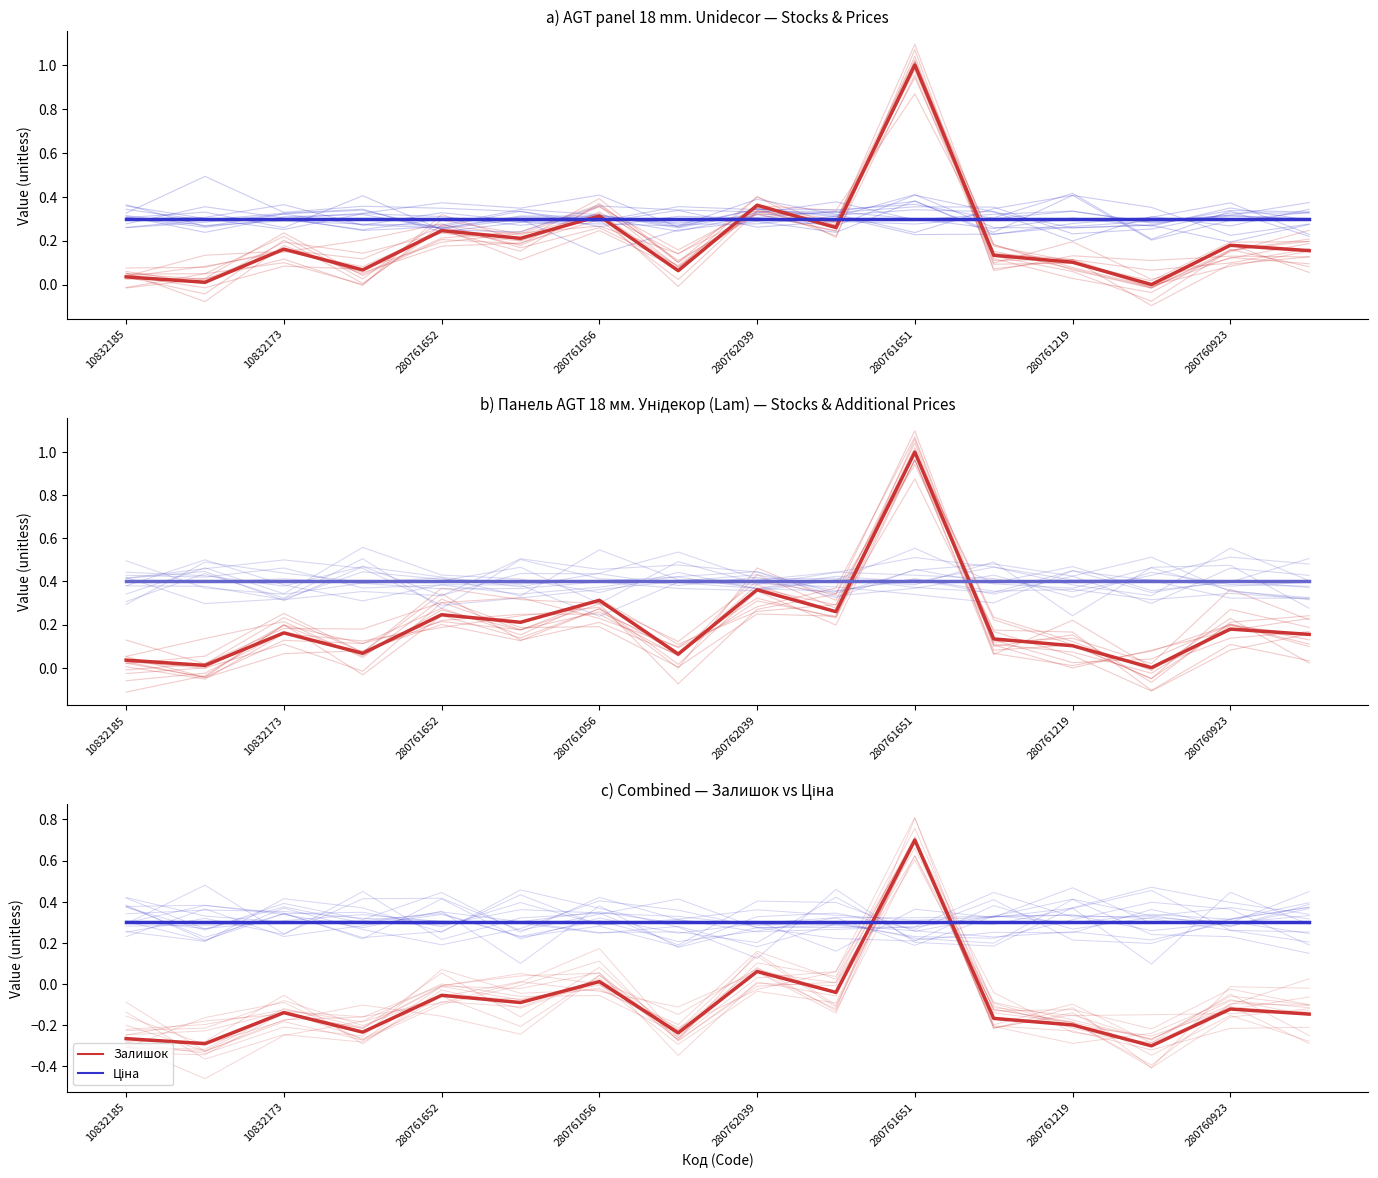

What is the difference between the highest and lowest values at 15?

0.5